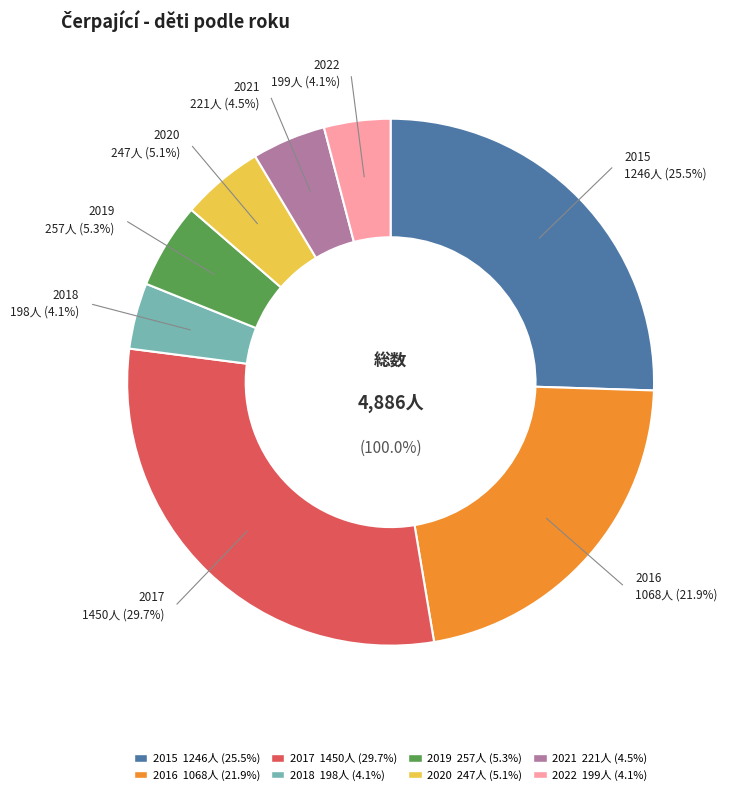

What is the largest slice in the pie chart?

2017